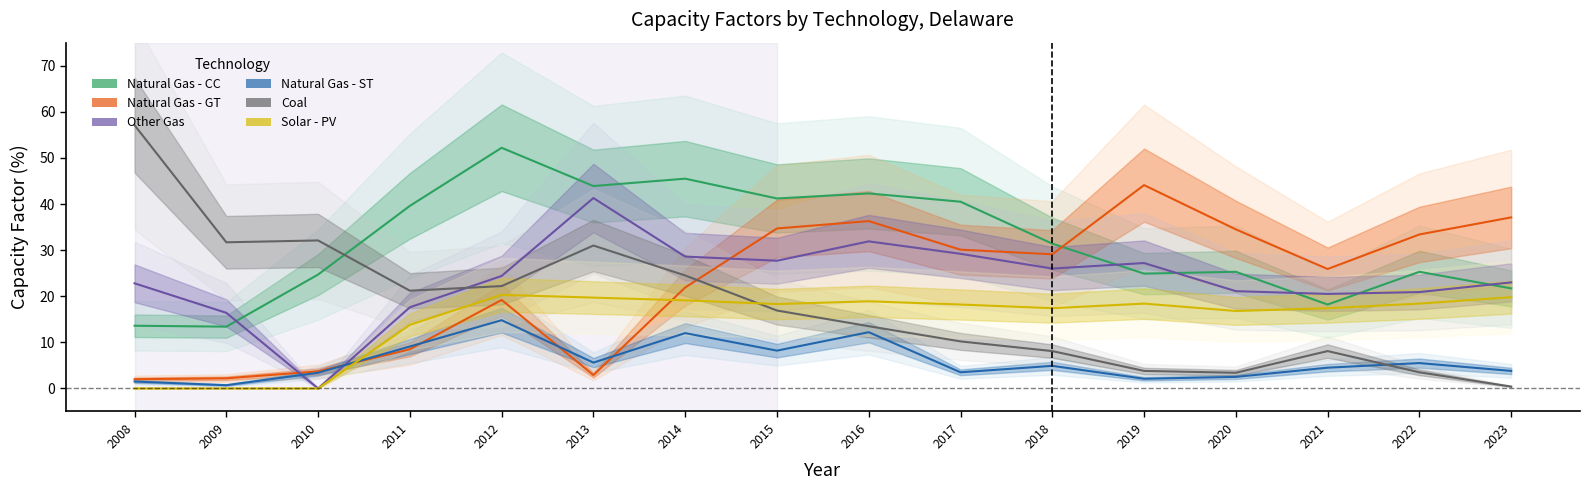

True or false: Natural Gas - GT and Other Gas cross at least once.

True